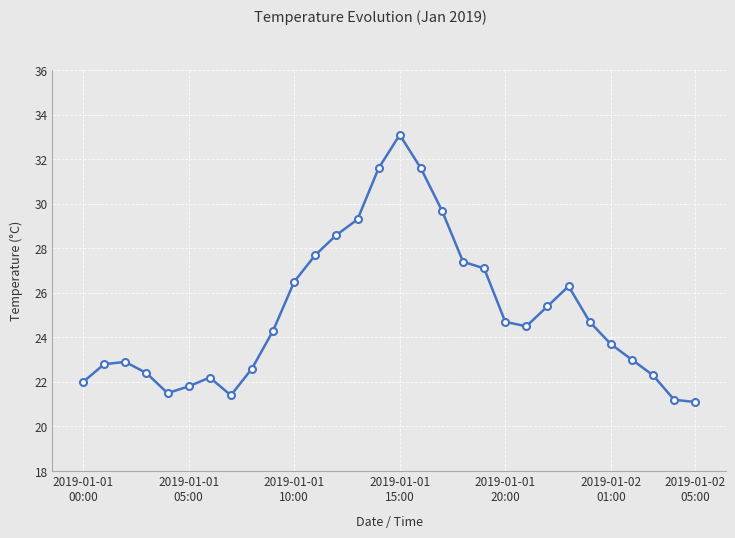

What is the minimum value shown in the chart?

21.1